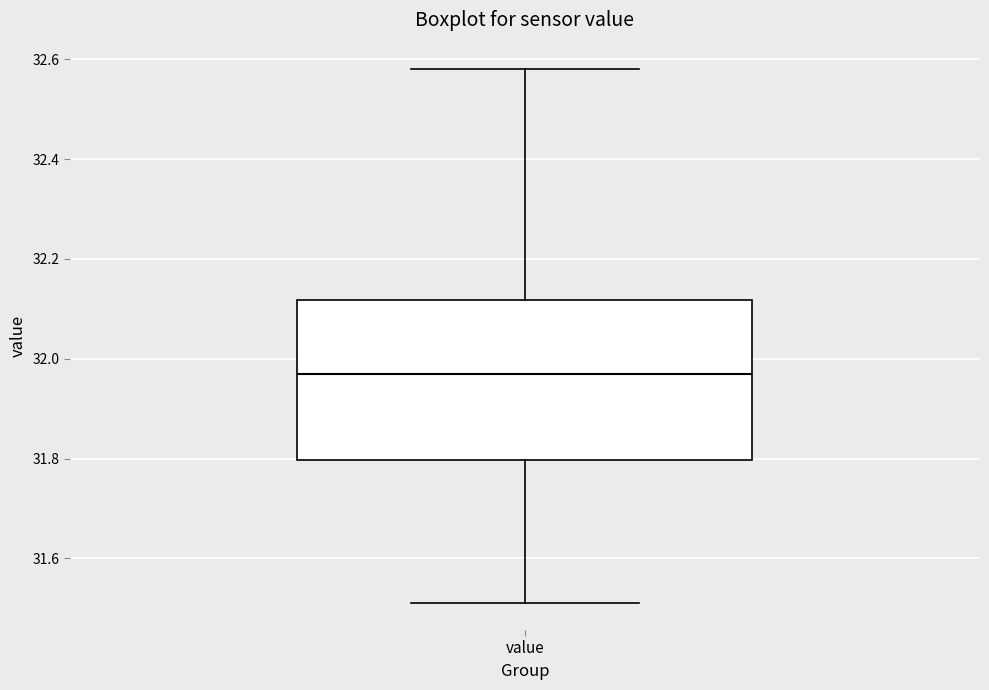

Read this box plot against the y-axis: the position of the median line, the range covered by the box, and the ends of both whiskers. The values are not printed on the chart, so give them approximately, as read against the axis.

median 31.98, box 31.80 to 32.12, whiskers 31.52 to 32.58